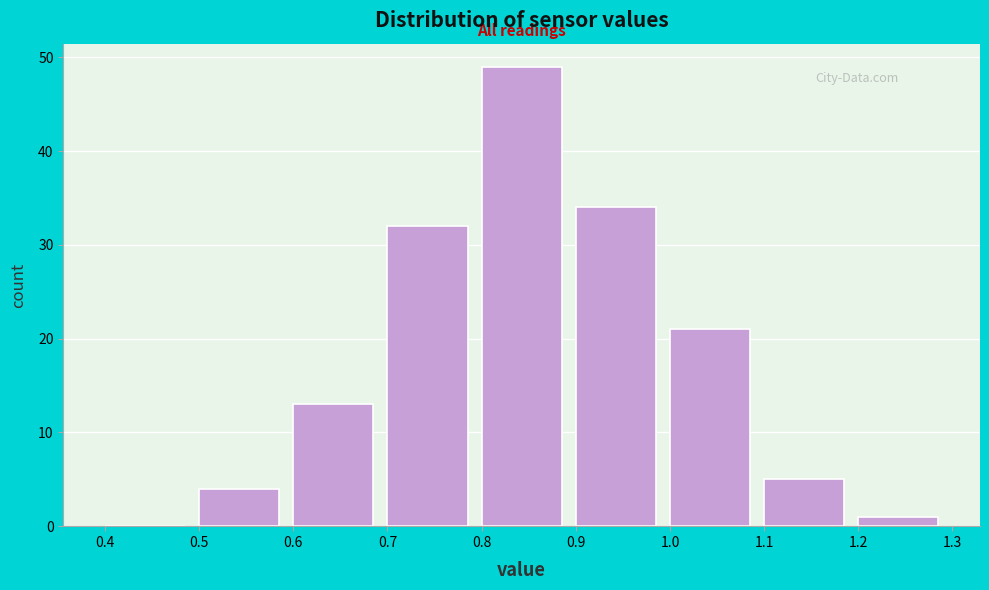

Reading left to right, transcribe this chart: for each bar, give the range it covers on the x-axis and its height. The values are not printed on the chart, so give them approximately, as read against the axis.

0.4 to 0.5: 0
0.5 to 0.6: 4
0.6 to 0.7: 13
0.7 to 0.8: 32
0.8 to 0.9: 49
0.9 to 1.0: 34
1.0 to 1.1: 21
1.1 to 1.2: 5
1.2 to 1.3: 1